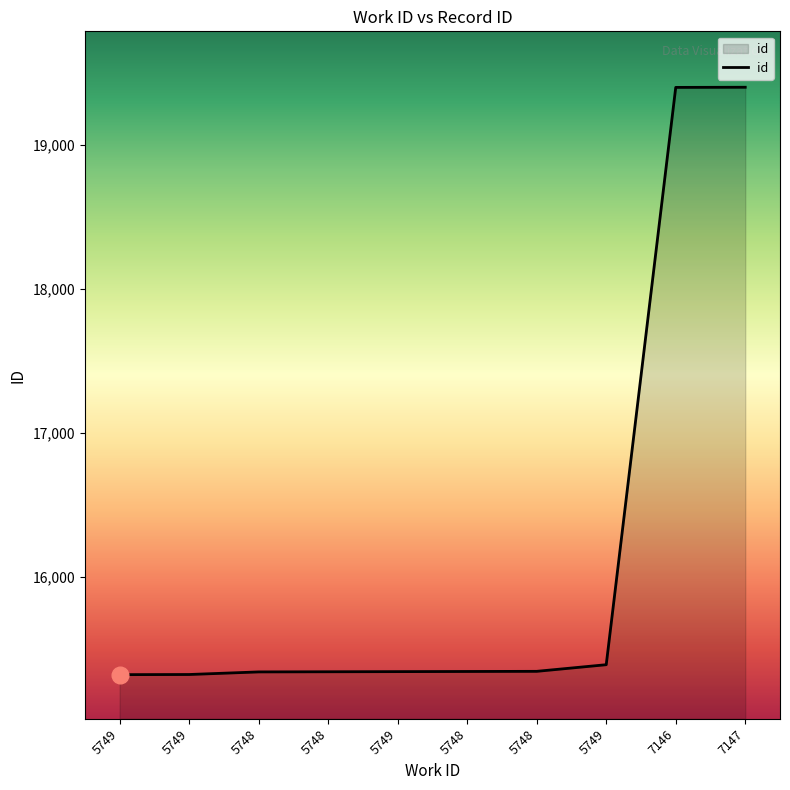

Is this an area chart (filled region under the line)?

Yes